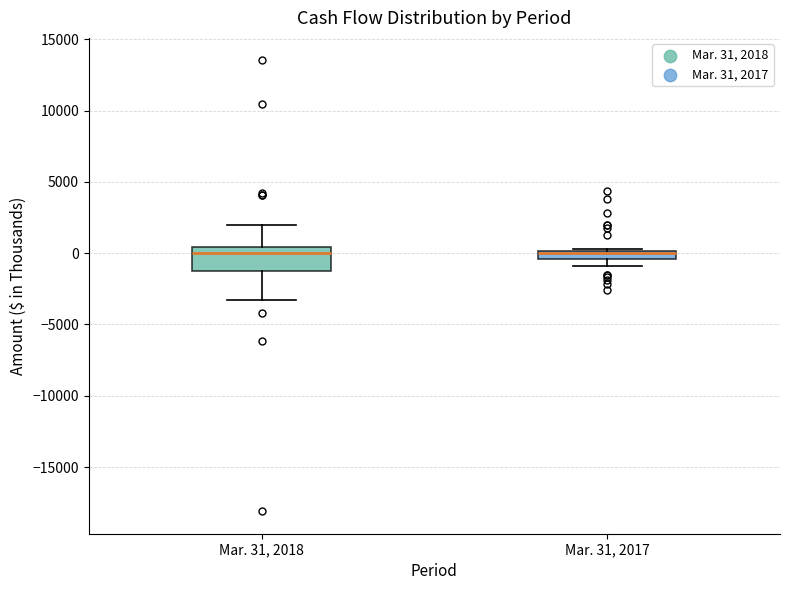

Which box is the tallest, from its lower edge to its upper edge?

Mar. 31, 2018